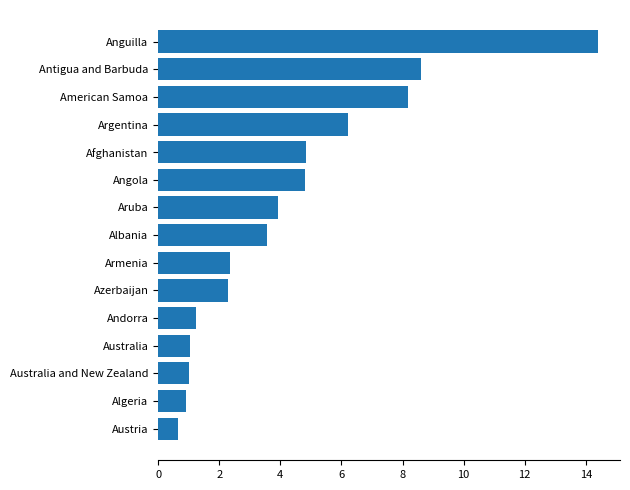

What is the greatest value displayed?

14.4